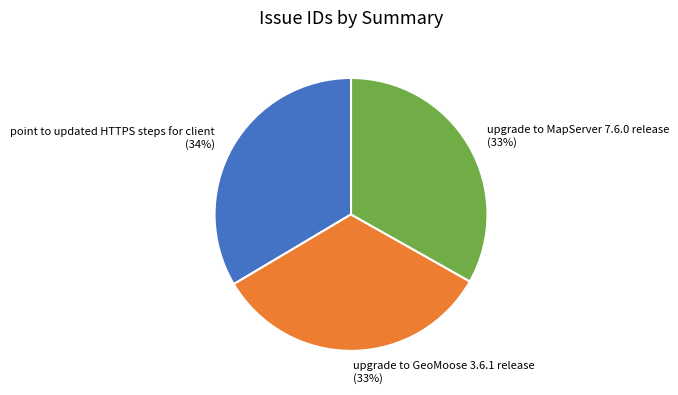

Is upgrade to GeoMoose 3.6.1 release the majority of the pie?

No